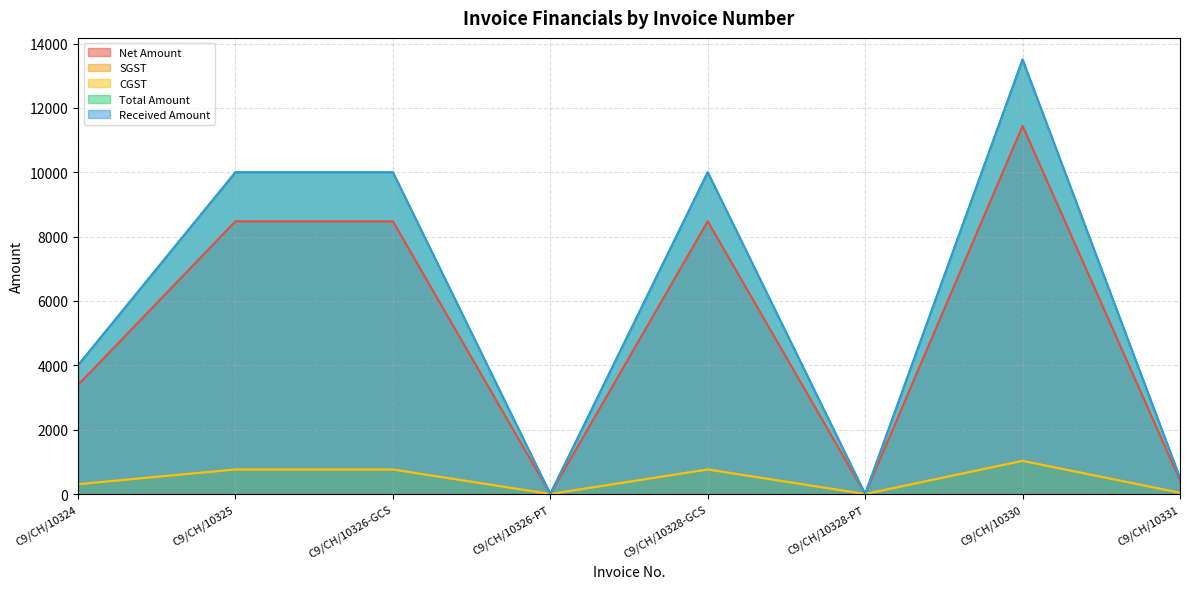

How many distinct data groups are displayed?

5